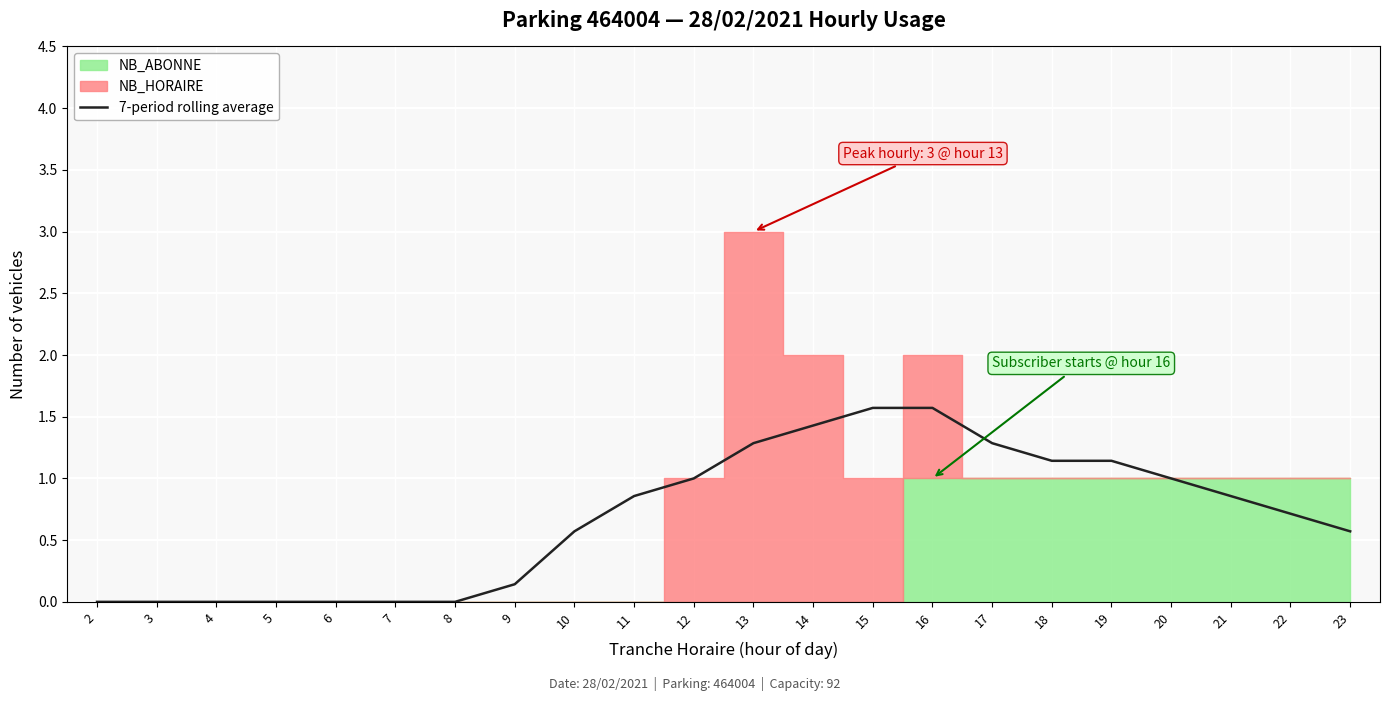

Reading left to right, what are all the values shown in this chart?

0.0	0.0	0.0	0.0	0.0	0.0	0.0	0.1	0.6	0.9	1.0	1.3	1.4	1.6	1.6	1.3	1.1	1.1	1.0	0.9	0.7	0.6